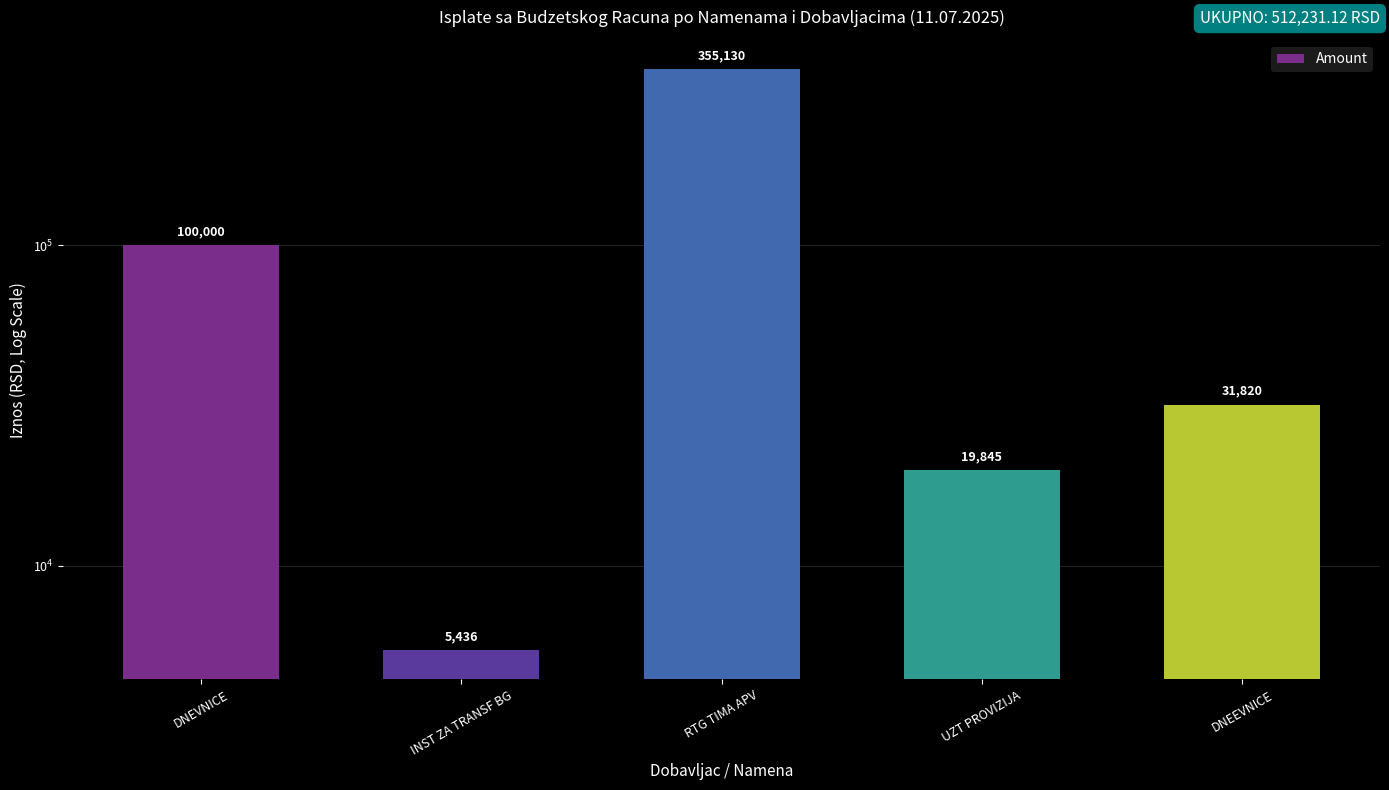

Rank the categories by value from highest to lowest.

RTG TIMA APV, DNEVNICE, DNEEVNICE, UZT PROVIZIJA, INST ZA TRANSF BG